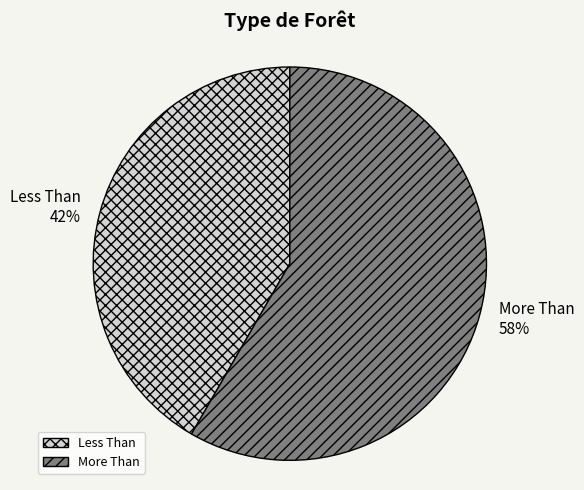

The Less Than slice represents 42% of the pie. True or false?

True